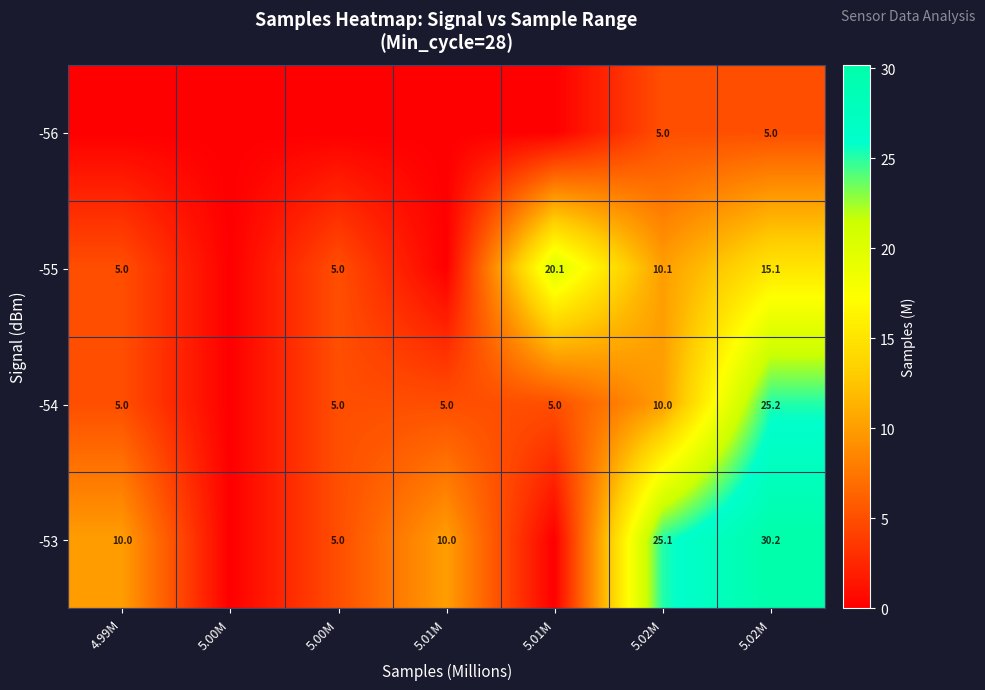

Is the value of -56 at 5.00M greater than the value of -55 at 5.01M?

No